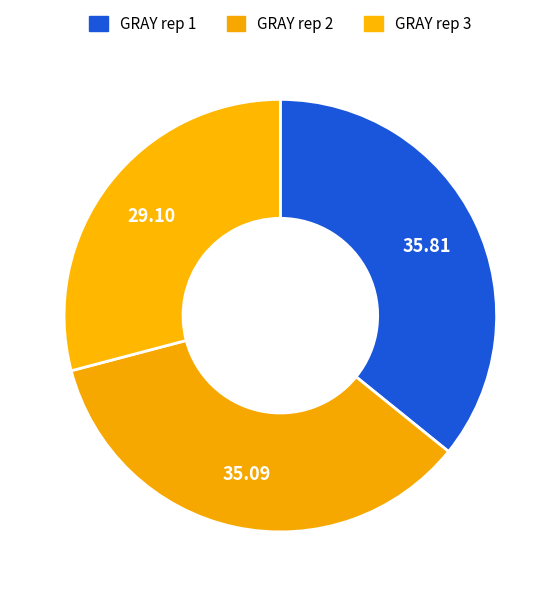

Which category has the biggest portion of the pie?

GRAY rep 1